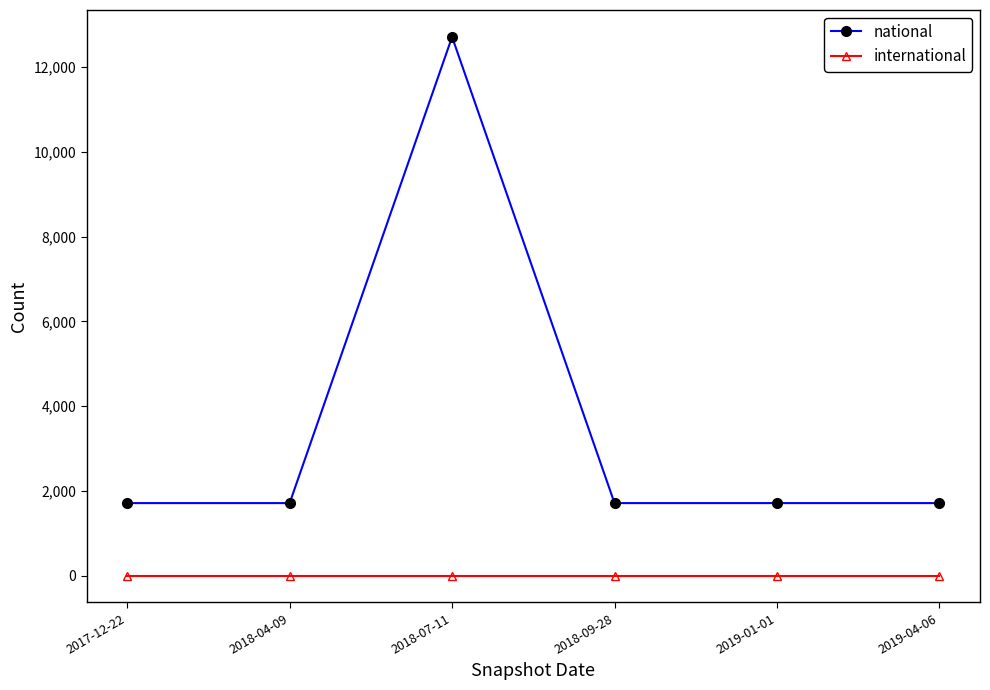

True or false: international has a value of 0 at 2018-07-11.

True